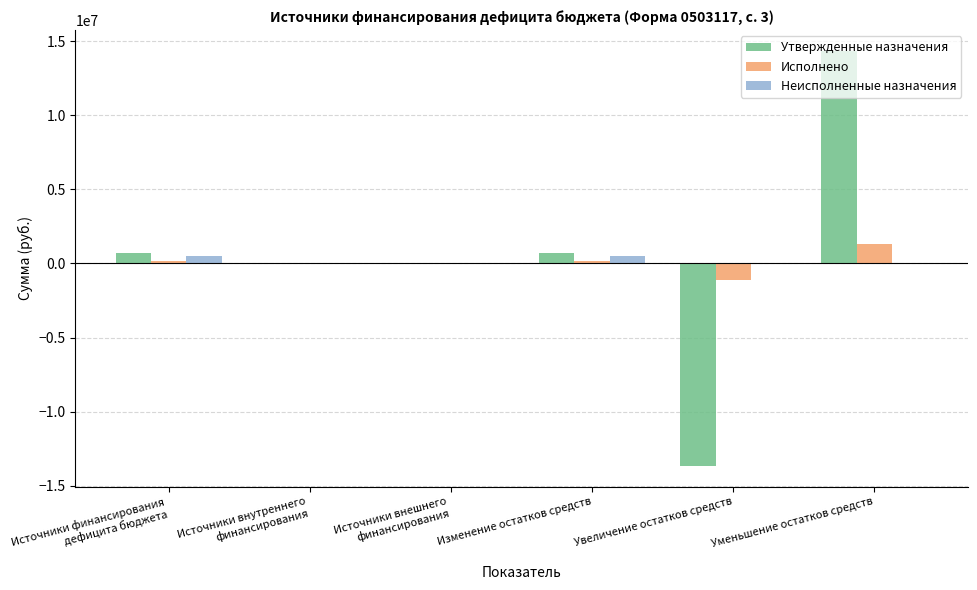

Is it true that Исполнено equals 168845.9 at Источники финансирования
дефицита бюджета?

True